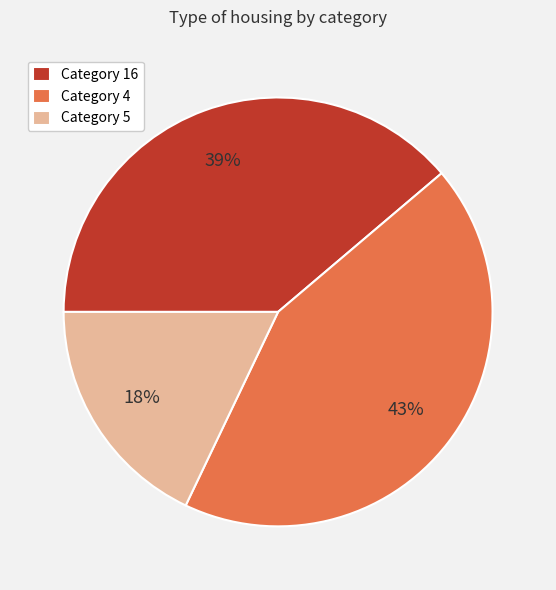

To the nearest percent, what portion does Category 5 represent?

18%